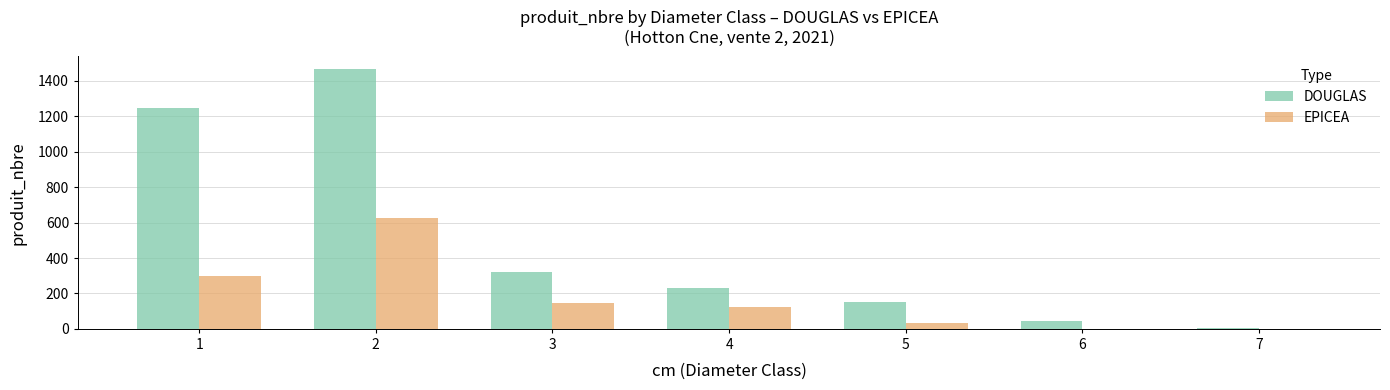

Is the value of EPICEA at 7 greater than the value of DOUGLAS at 2?

No